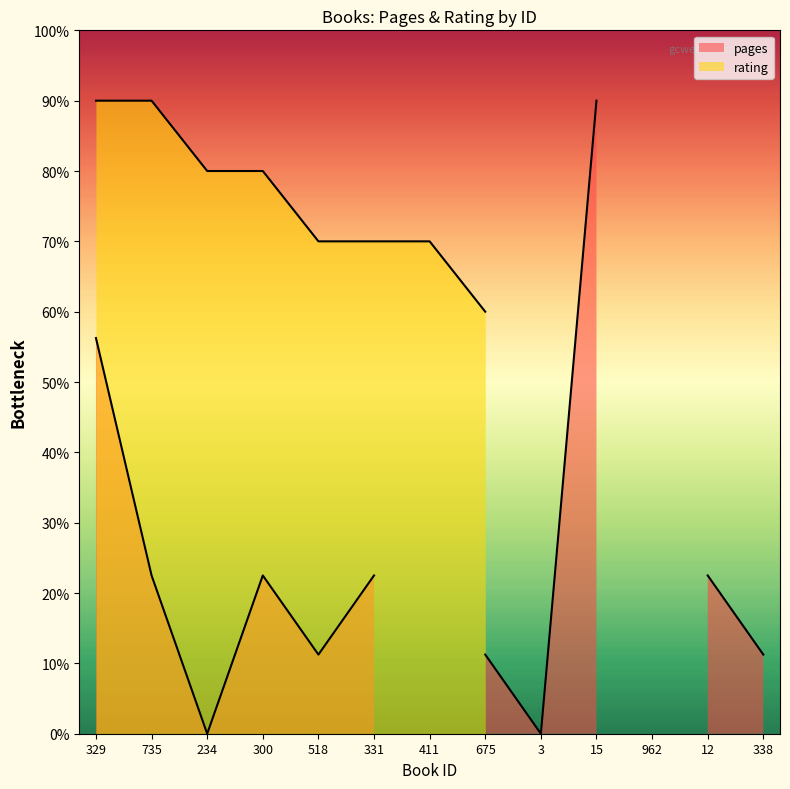

The chart shows a value of 983 at 10. True or false?

False